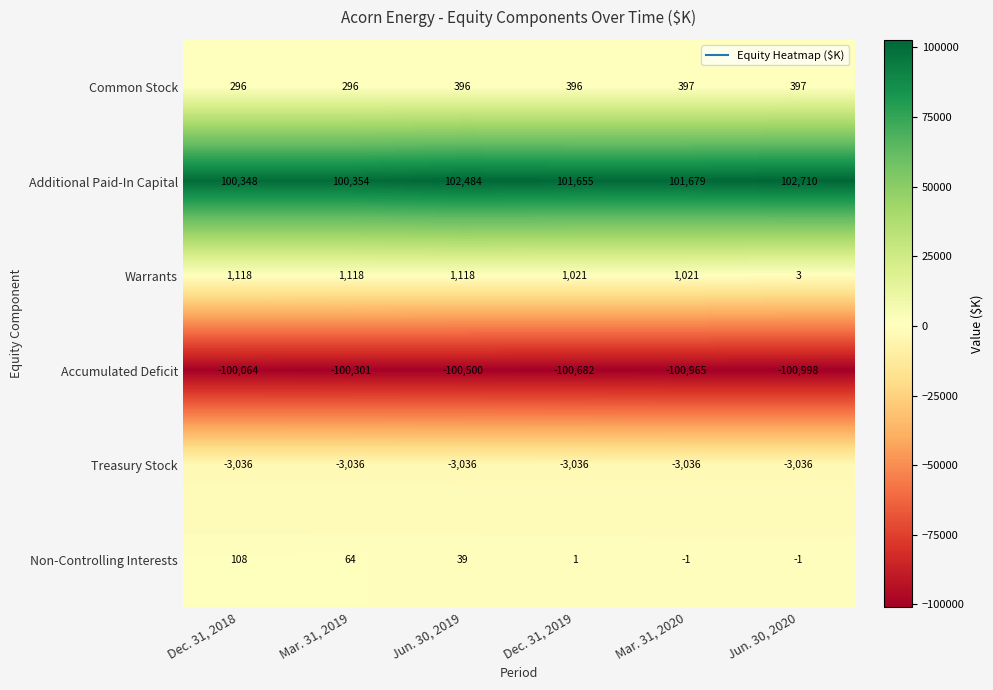

At which category is the sum across all series the highest?

Jun. 30, 2019